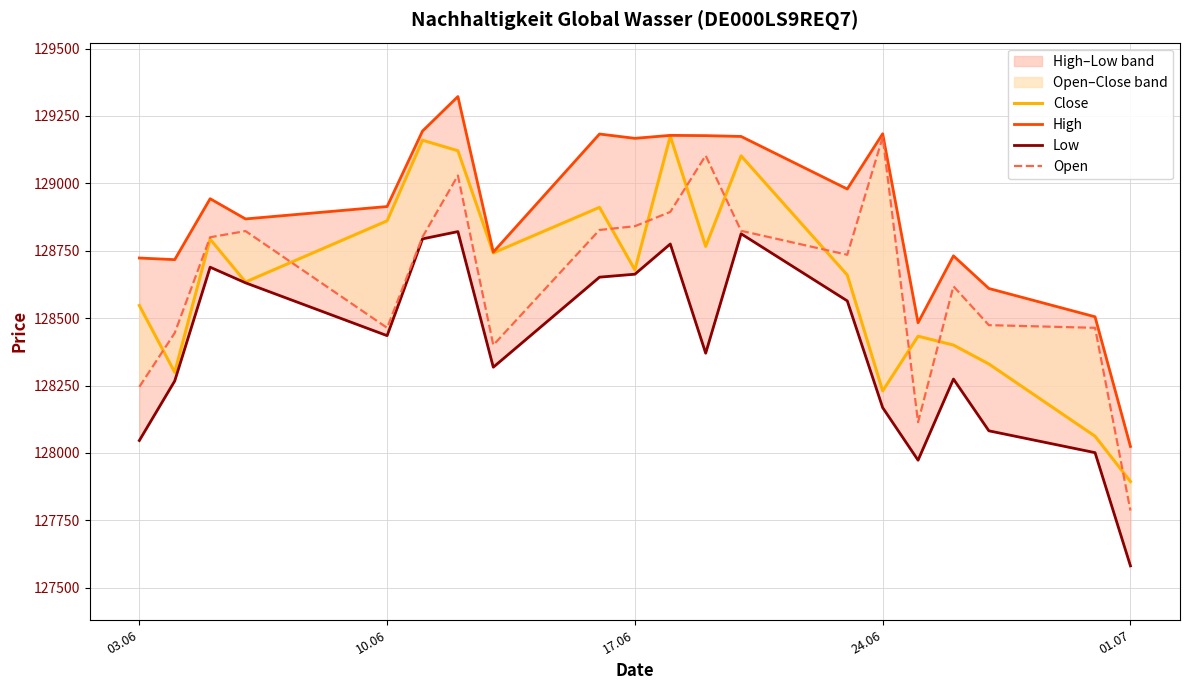

Which series has the largest total across all categories?

High